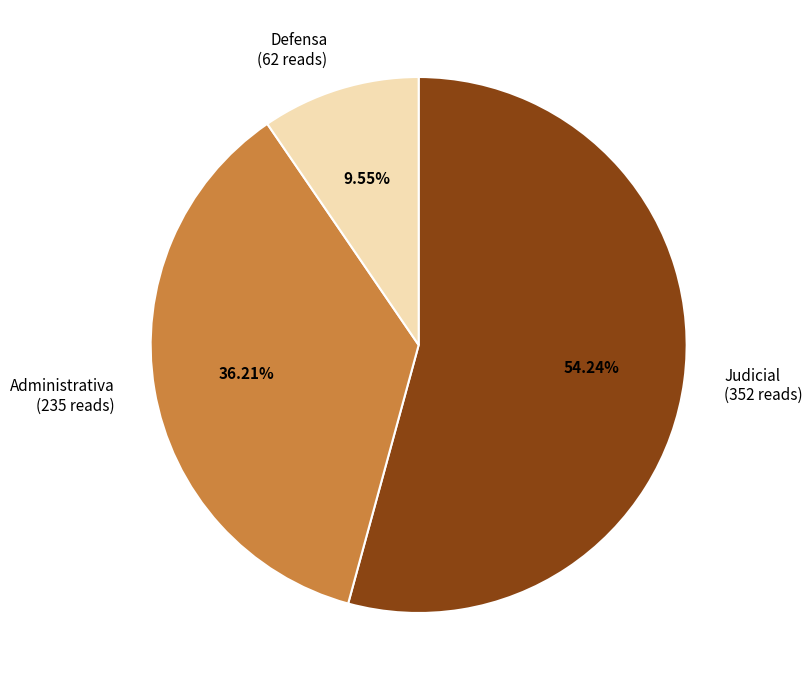

Which has a higher value, Judicial or Defensa?

Judicial